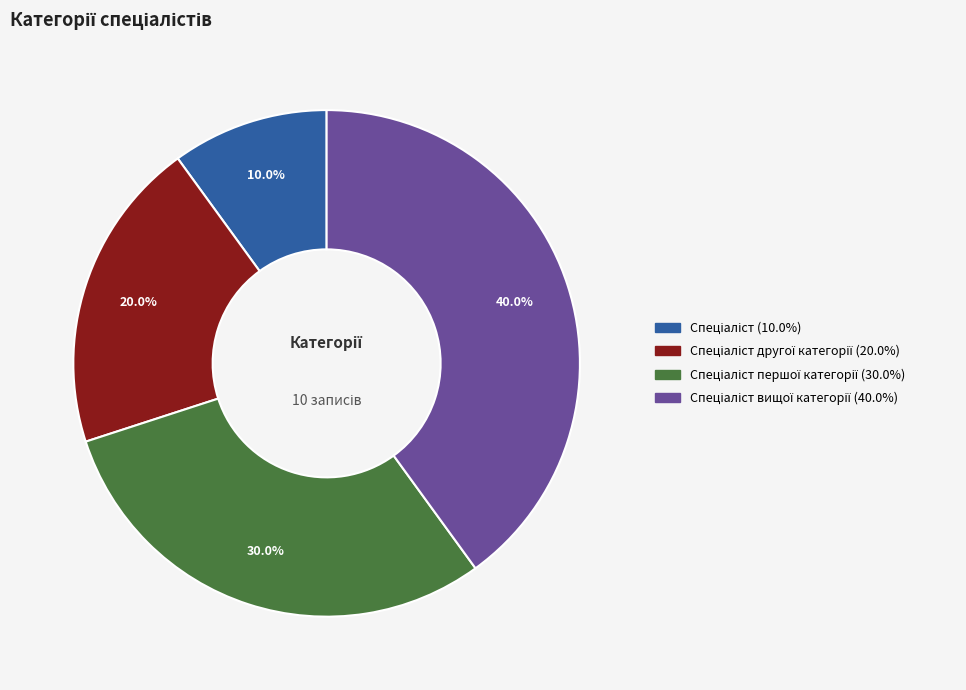

Does any single category account for the majority?

No